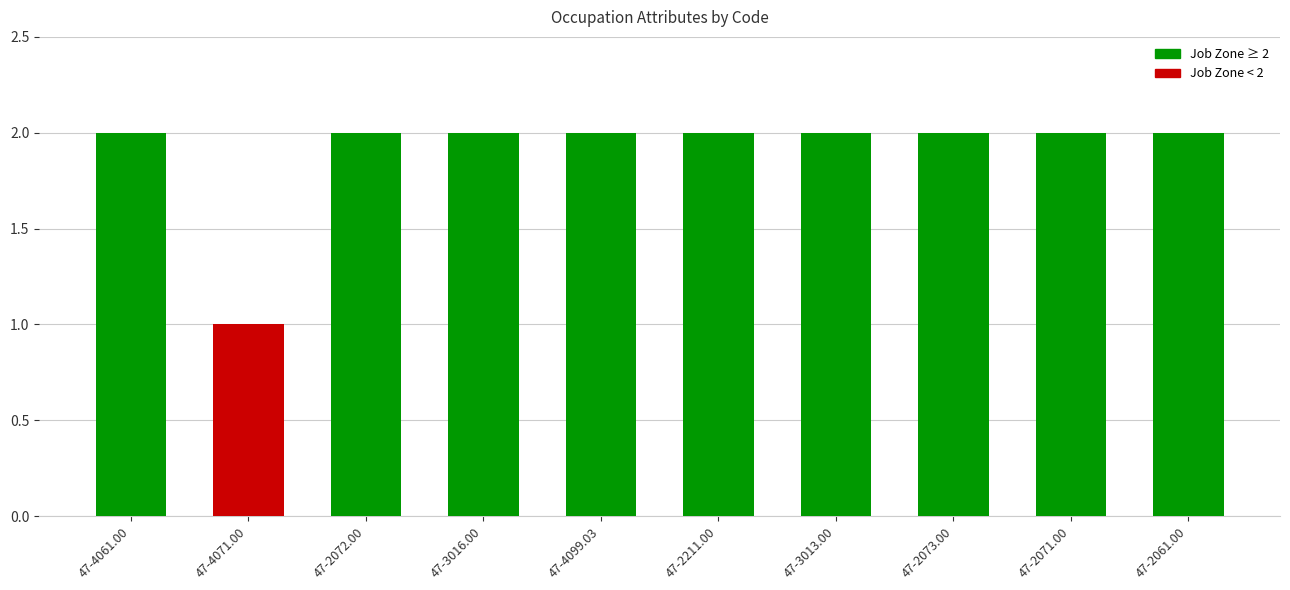

Count the number of categories in the chart.

10